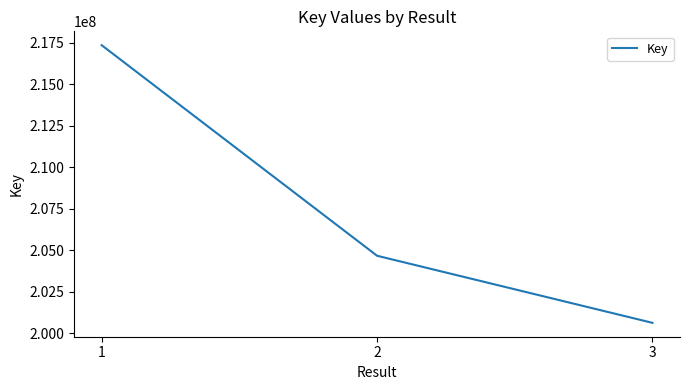

What is the approximate value at 1, to the nearest 10?

217354190